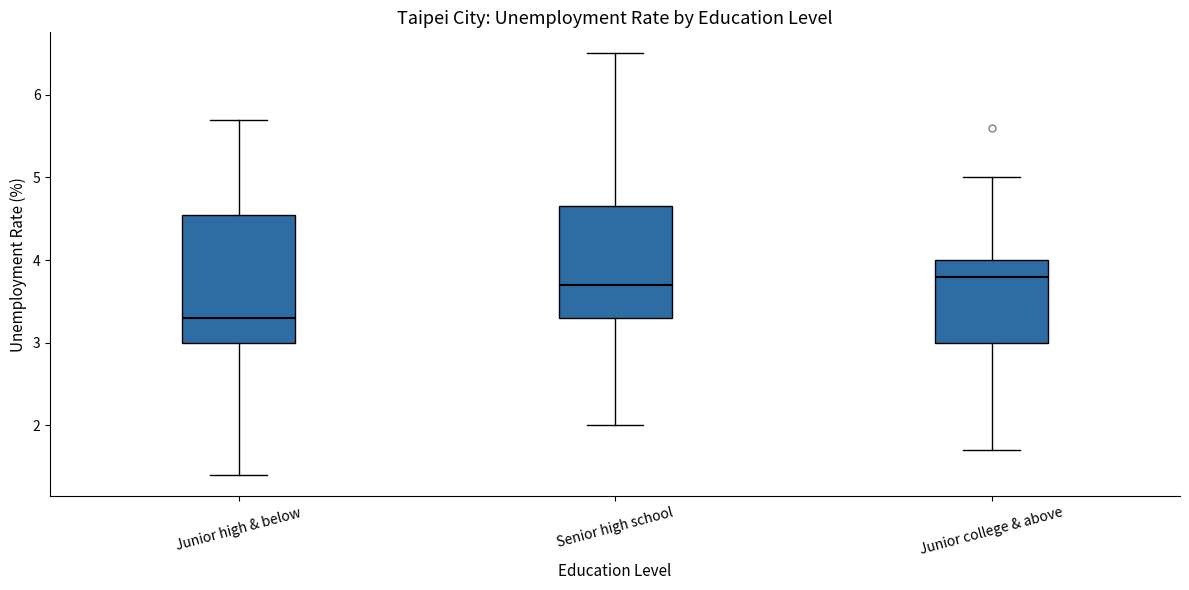

Reading left to right, read every box against the y-axis: the position of its median line, the range the box covers, and the ends of its whiskers. The values are not printed on the chart, so give them approximately, as read against the axis.

Junior high & below: median 3.3, box 3.0 to 4.6, whiskers 1.4 to 5.7
Senior high school: median 3.7, box 3.3 to 4.7, whiskers 2.0 to 6.5
Junior college & above: median 3.8, box 3.0 to 4.0, whiskers 1.7 to 5.0